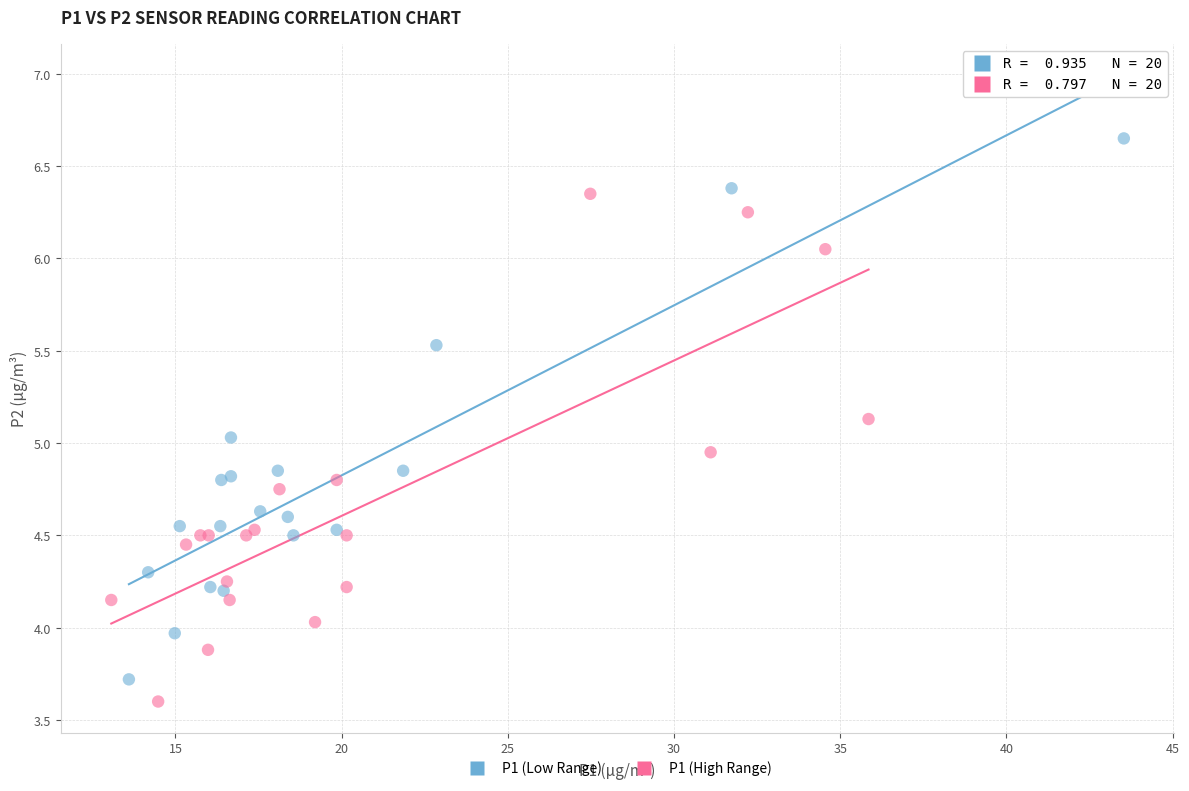

Which series has the widest spread of Y values?

P1 (Low Range)